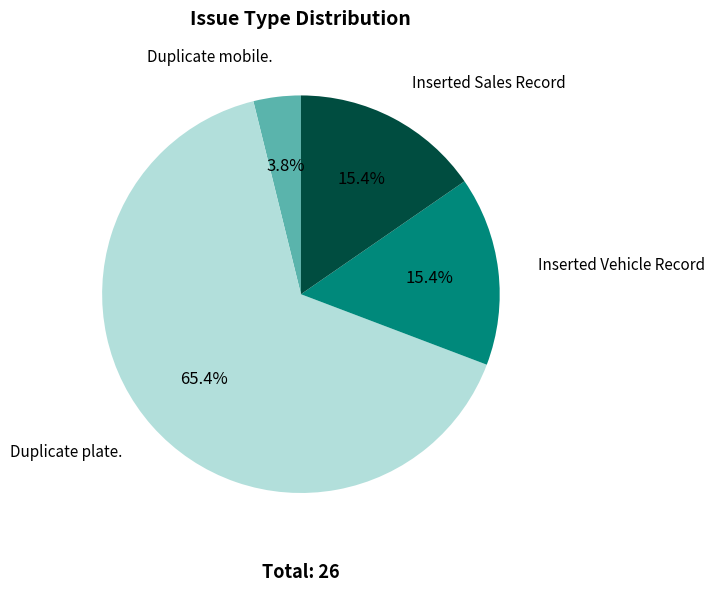

Does any single category account for the majority?

Yes